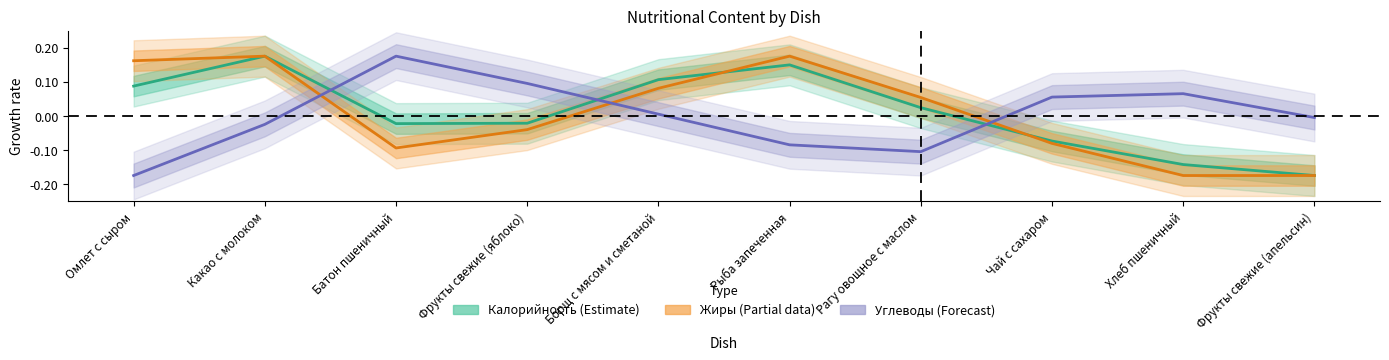

Reading left to right, extract all data points from this chart.

Калорийность (Estimate): Омлет с сыром=0.1	Какао с молоком=0.2	Батон пшеничный=-0.0	Фрукты свежие (яблоко)=-0.0	Борщ с мясом и сметаной=0.1	Рыба запеченная=0.1	Рагу овощное с маслом=0.0	Чай с сахаром=-0.1	Хлеб пшеничный=-0.1	Фрукты свежие (апельсин)=-0.2
Жиры (Partial): Омлет с сыром=0.2	Какао с молоком=0.2	Батон пшеничный=-0.1	Фрукты свежие (яблоко)=-0.0	Борщ с мясом и сметаной=0.1	Рыба запеченная=0.2	Рагу овощное с маслом=0.1	Чай с сахаром=-0.1	Хлеб пшеничный=-0.2	Фрукты свежие (апельсин)=-0.2
Углеводы (Forecast): Омлет с сыром=-0.2	Какао с молоком=-0.0	Батон пшеничный=0.2	Фрукты свежие (яблоко)=0.1	Борщ с мясом и сметаной=0.0	Рыба запеченная=-0.1	Рагу овощное с маслом=-0.1	Чай с сахаром=0.1	Хлеб пшеничный=0.1	Фрукты свежие (апельсин)=-0.0